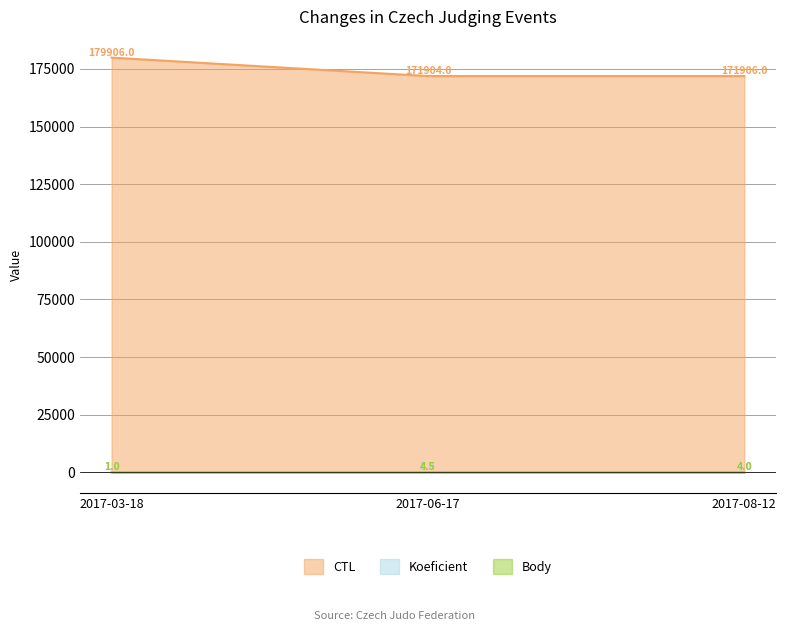

Which category has the lowest value in the Koeficient series?

2017-03-18